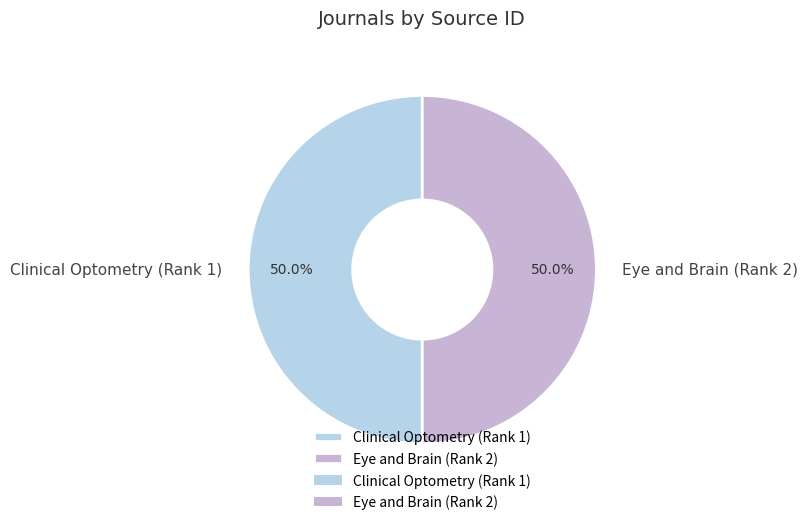

Combined, do Eye and Brain (Rank 2) and Clinical Optometry (Rank 1) account for over 50%?

Yes